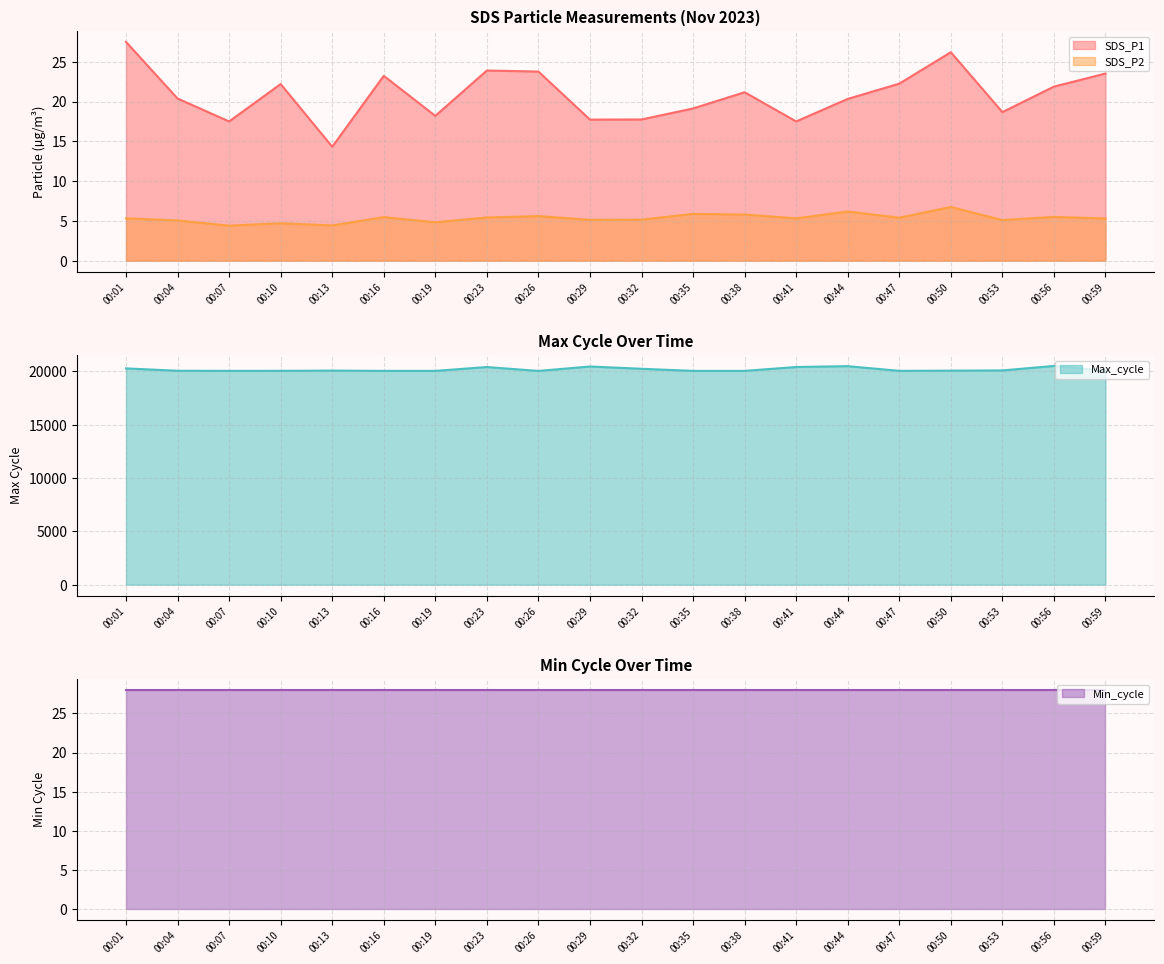

Is the value of SDS_P1 at 00:19 greater than the value of SDS_P2 at 00:44?

Yes